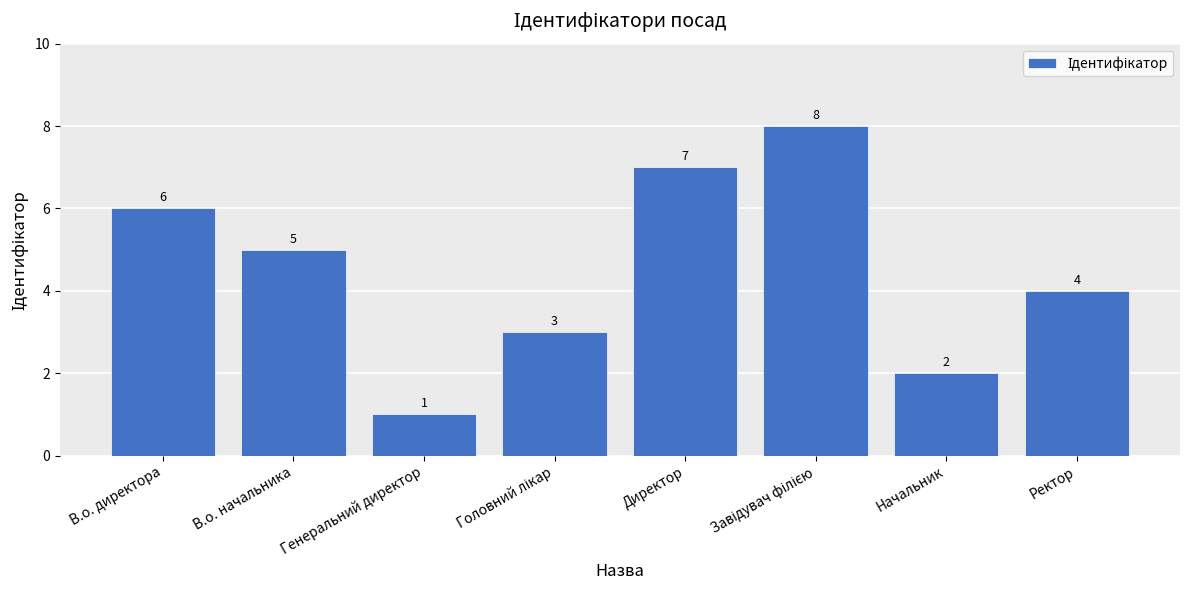

The value at Директор is 2. True or false?

False